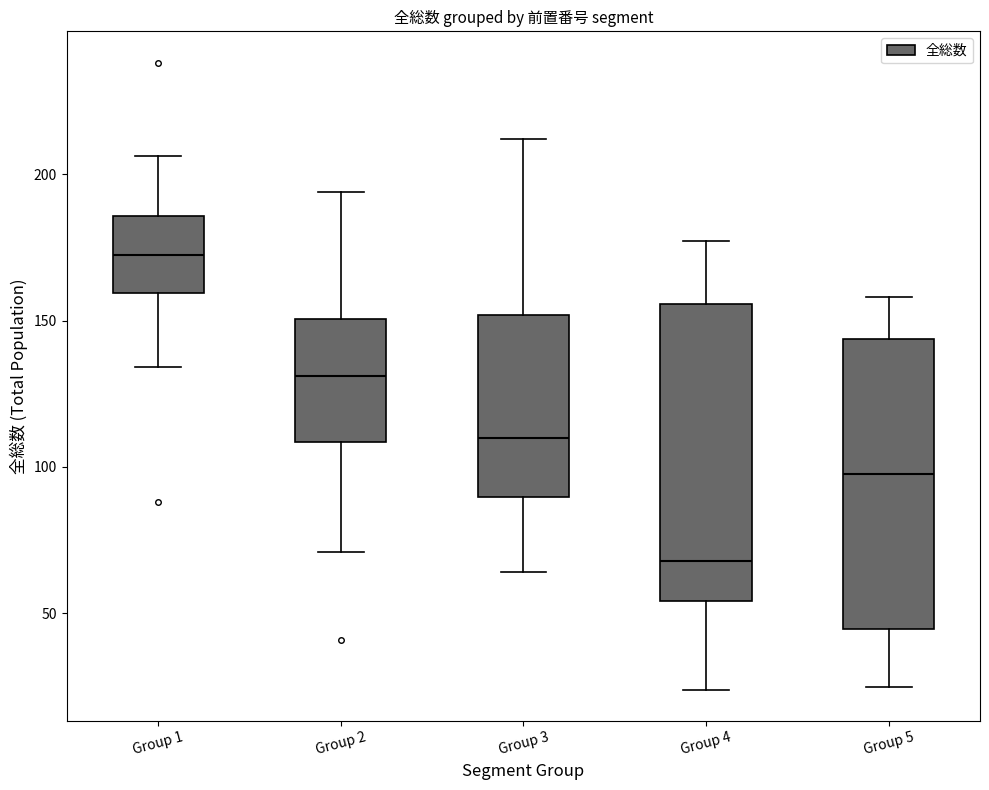

Reading left to right, read every box against the y-axis: the position of its median line, the range the box covers, and the ends of its whiskers. The values are not printed on the chart, so give them approximately, as read against the axis.

Group 1: median 175, box 160 to 185, whiskers 135 to 205
Group 2: median 130, box 110 to 150, whiskers 70 to 195
Group 3: median 110, box 90 to 150, whiskers 65 to 210
Group 4: median 70, box 55 to 155, whiskers 25 to 175
Group 5: median 100, box 45 to 145, whiskers 25 to 160